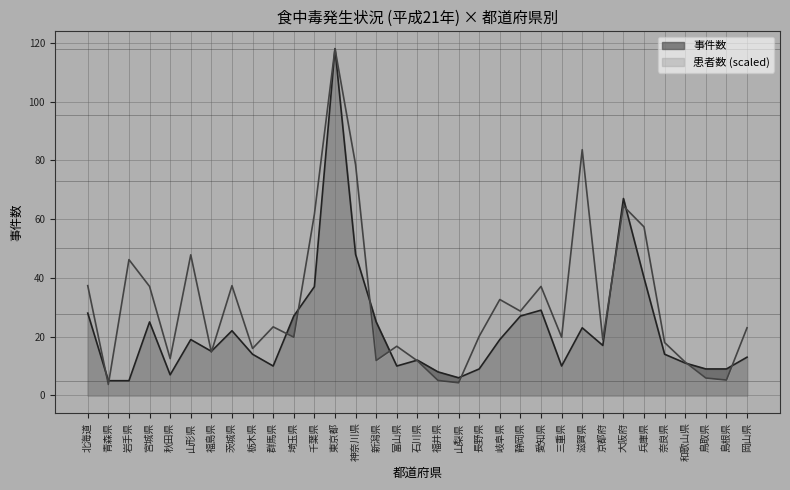

Where is 患者数 nearest to the value 60?

千葉県